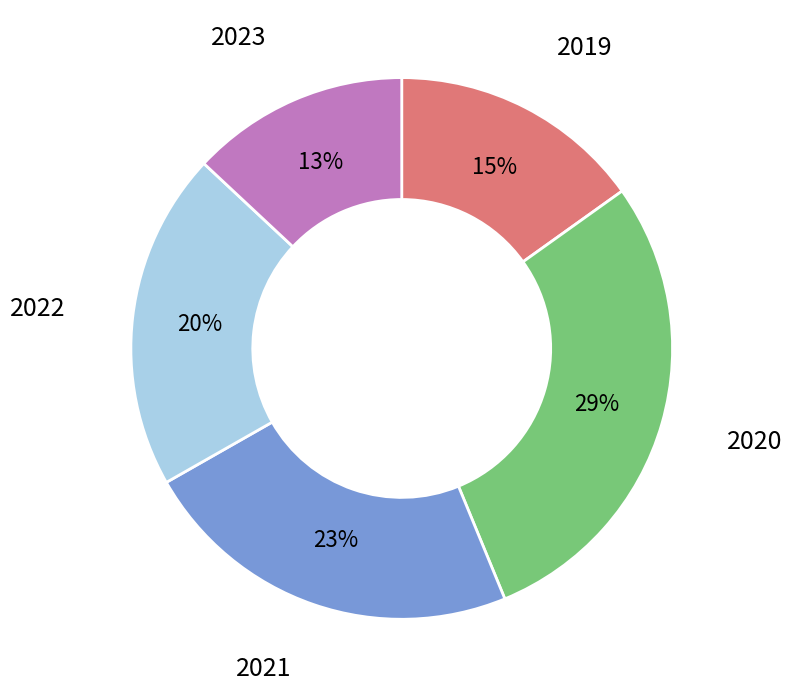

How many segments does this pie chart have?

5